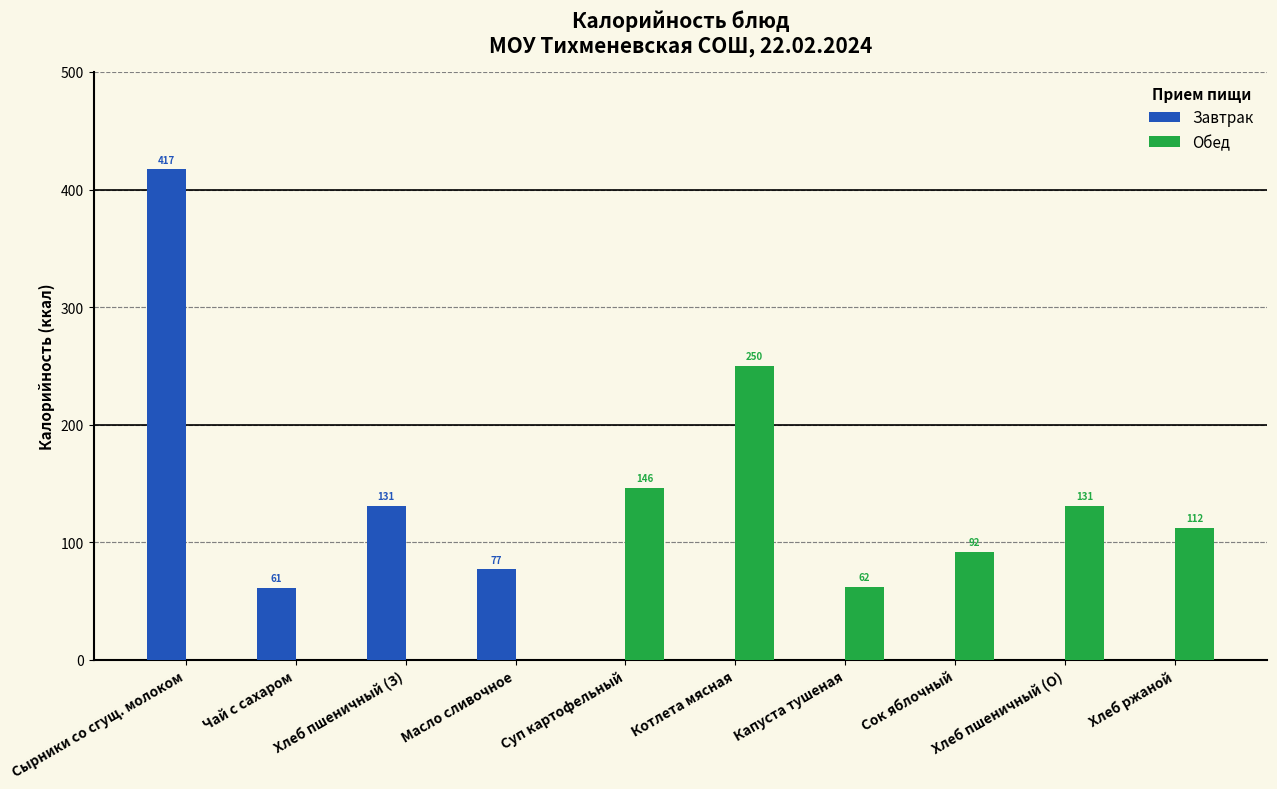

At which category is the sum across all series the highest?

Сырники со сгущ. молоком